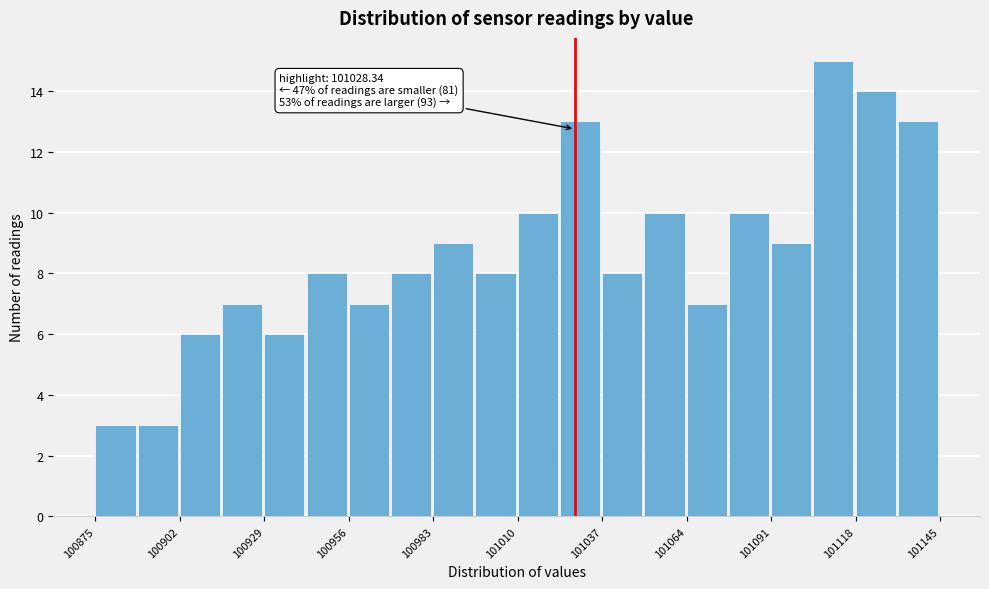

Read against the x-axis, roughly where is the centre of the tallest bar?

101110